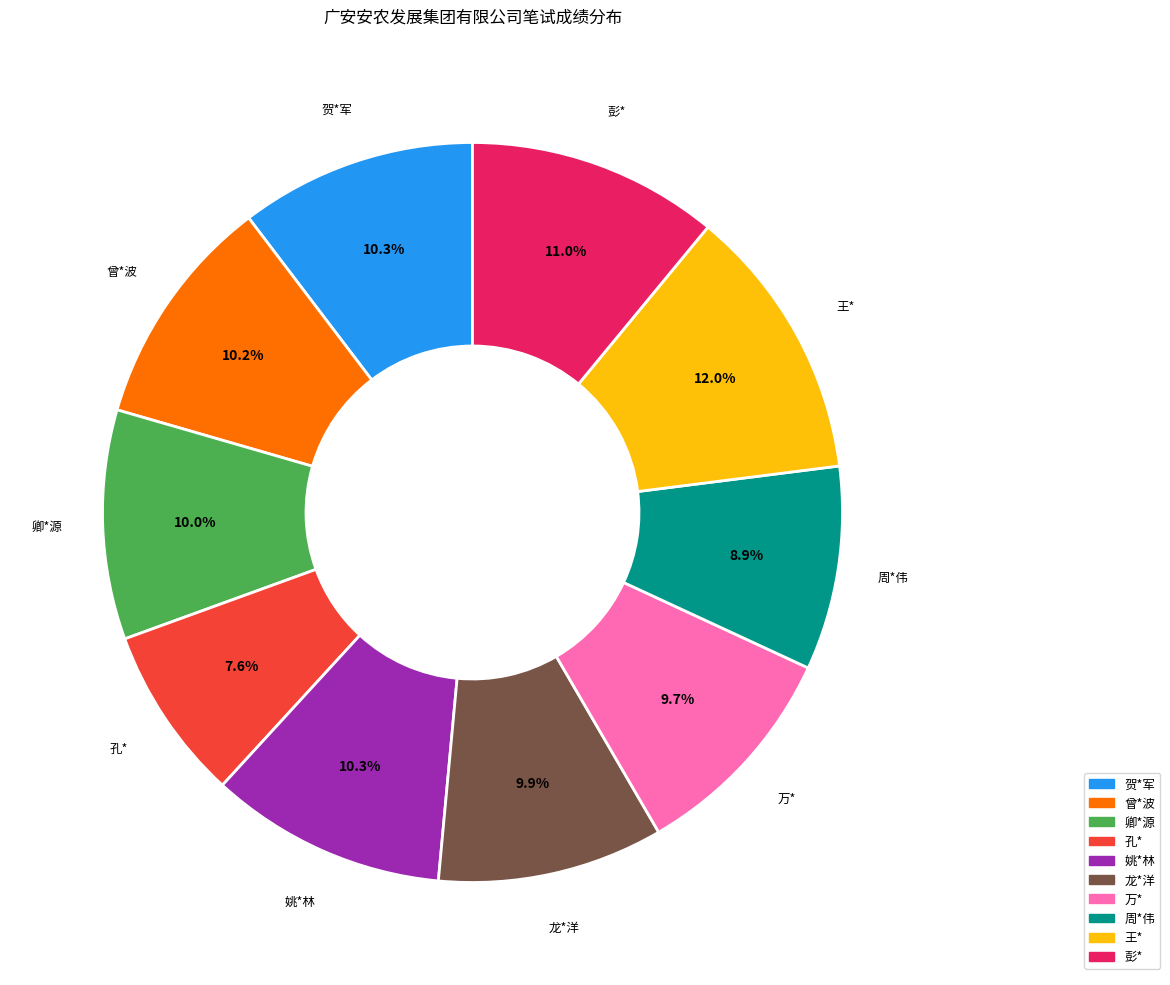

What is the smallest slice in the pie chart?

孔*